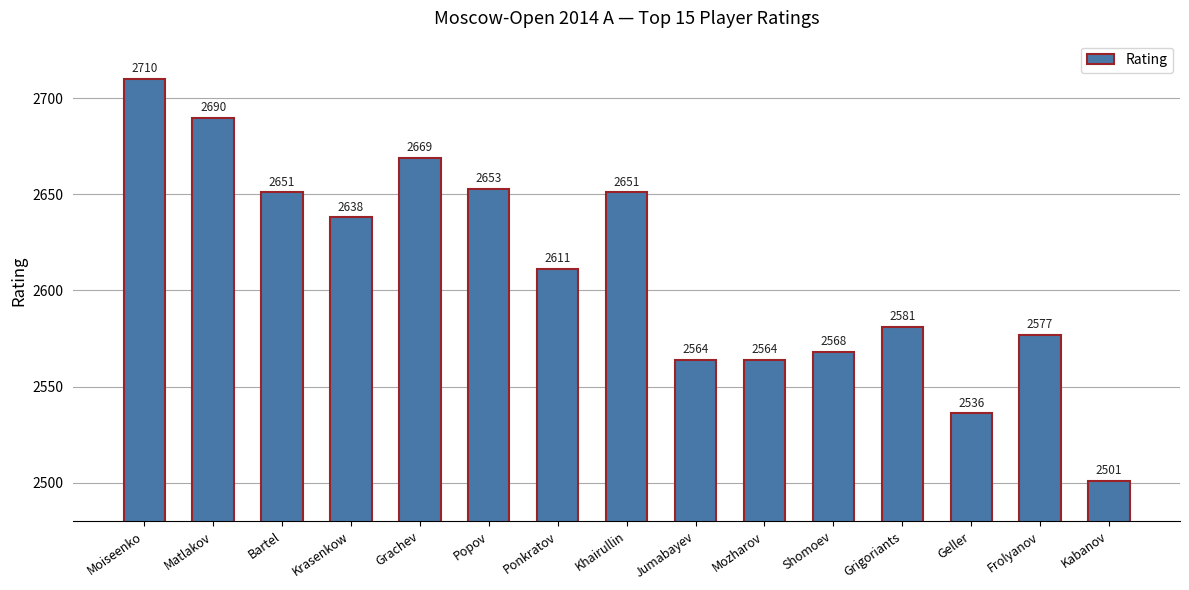

Which label corresponds to the largest value in the chart?

Moiseenko